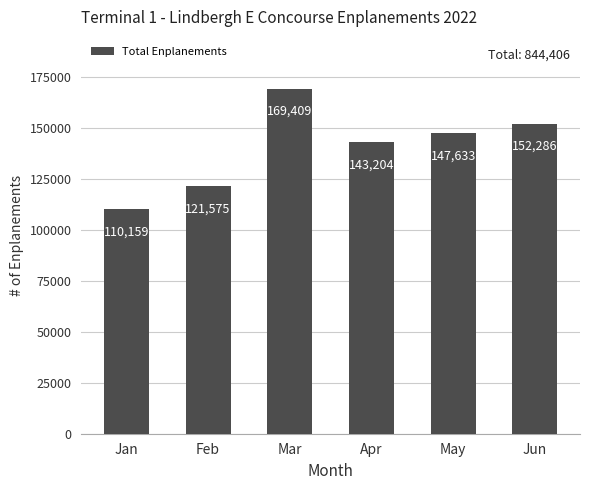

Reading left to right, transcribe all the data shown in this chart.

110159	121575	169409	143204	147633	152286